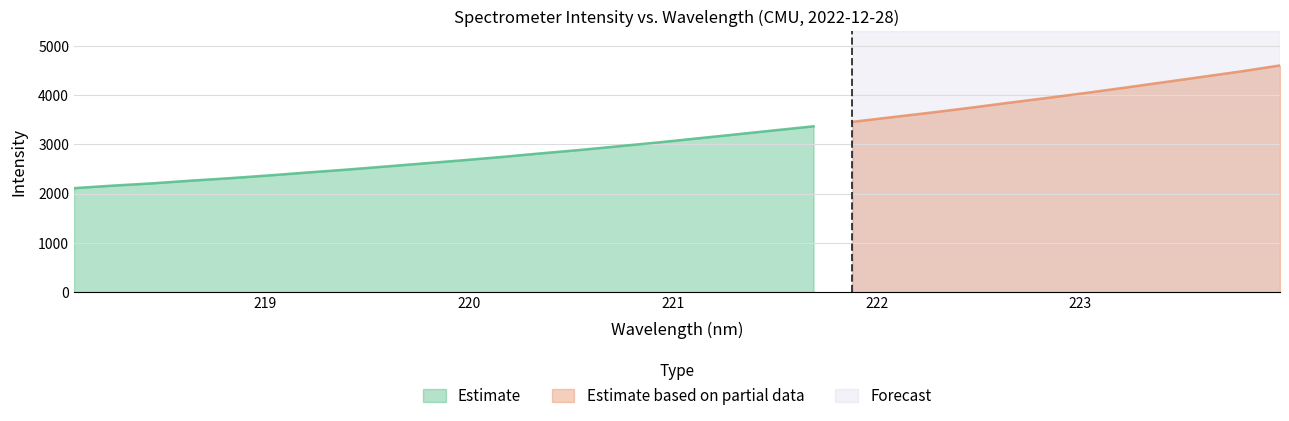

True or false: the data shows 4220.4 at 219.2067.

False